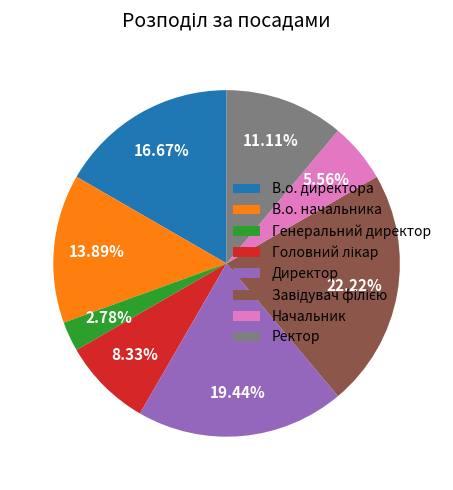

To the nearest percent, what is the difference between the largest and smallest slice percentages?

19%